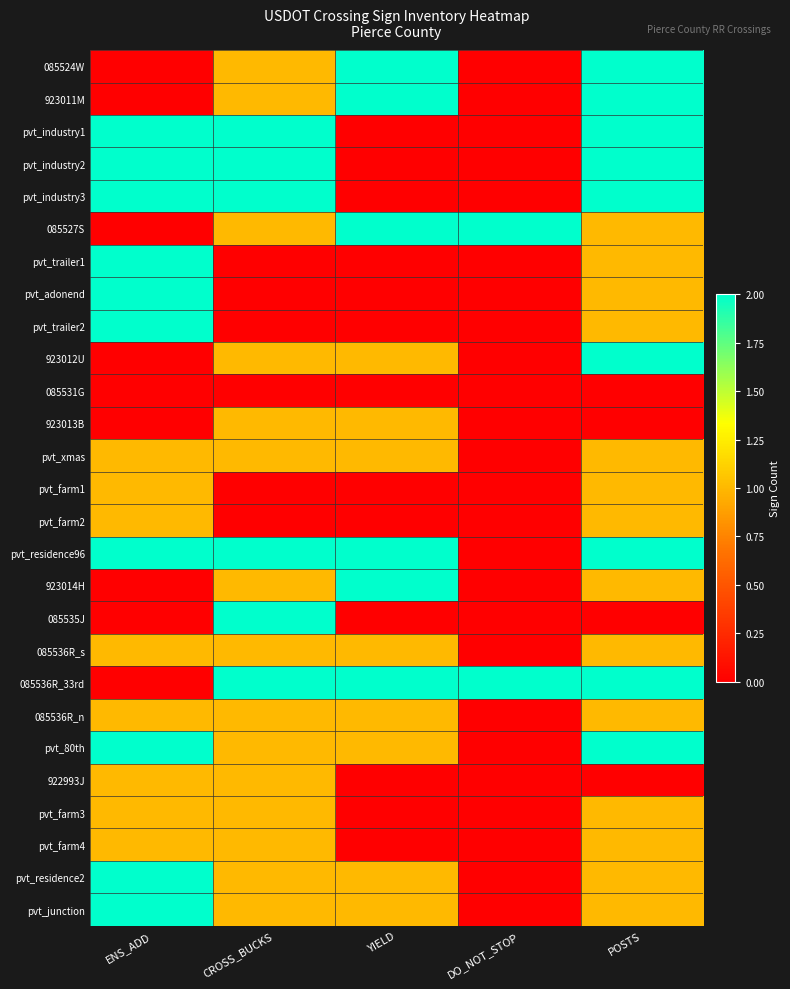

At YIELD, list the series in order from smallest to largest.

pvt_industry1, pvt_industry2, pvt_industry3, pvt_trailer1, pvt_adonend, pvt_trailer2, 085531G, pvt_farm1, pvt_farm2, 085535J, 922993J, pvt_farm3, pvt_farm4, 923012U, 923013B, pvt_xmas, 085536R_s, 085536R_n, pvt_80th, pvt_residence2, pvt_junction, 085524W, 923011M, 085527S, pvt_residence96, 923014H, 085536R_33rd